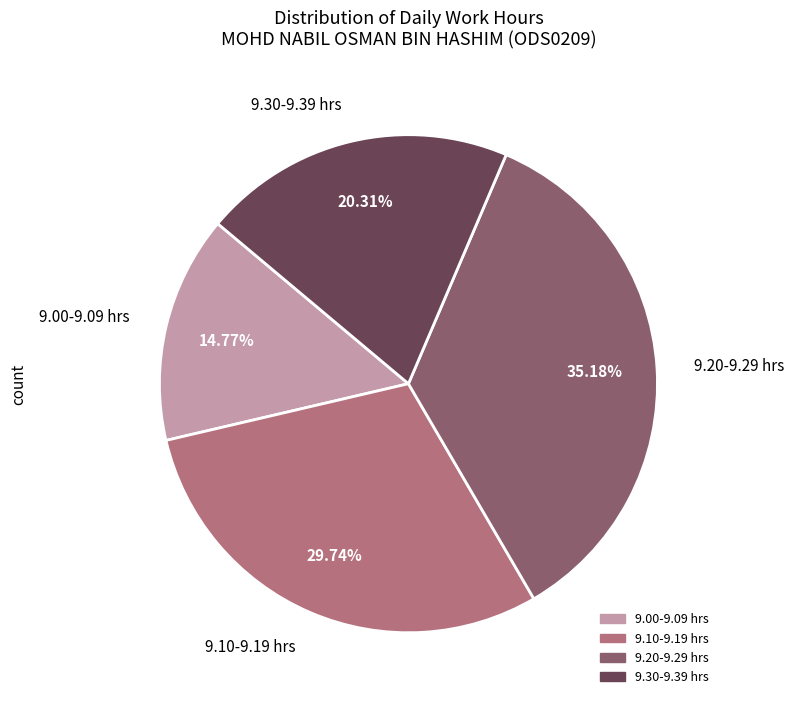

Rank the categories by value from lowest to highest.

9.00-9.09 hrs, 9.30-9.39 hrs, 9.10-9.19 hrs, 9.20-9.29 hrs